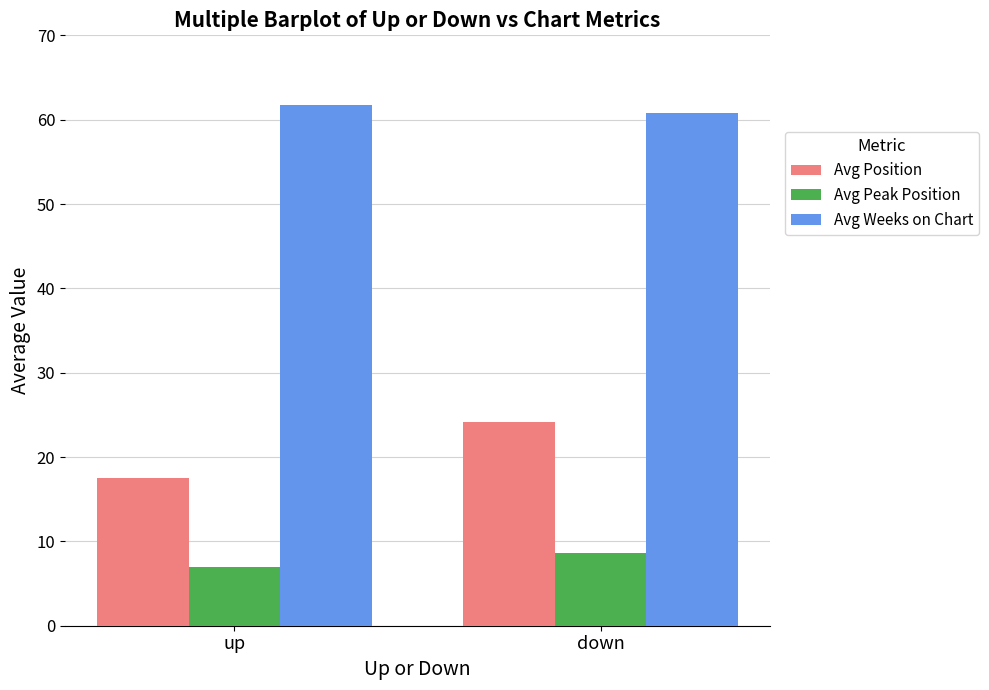

What is the total value across all series at down?

93.6